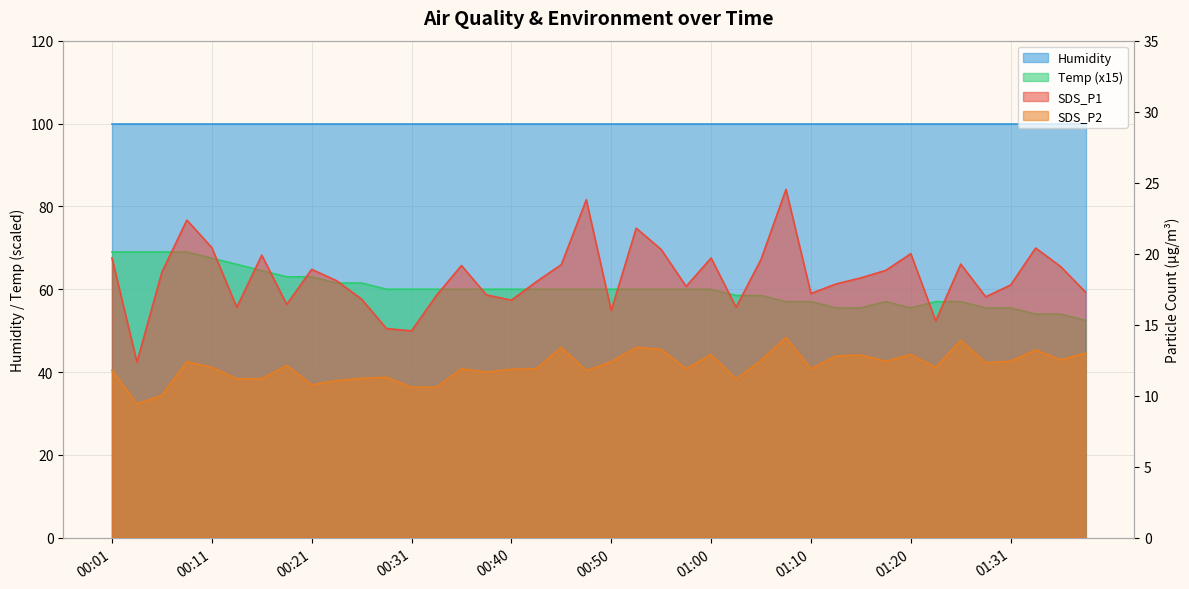

In SDS_P1, how many points are lower than both neighbors (excluding endpoints)?

11